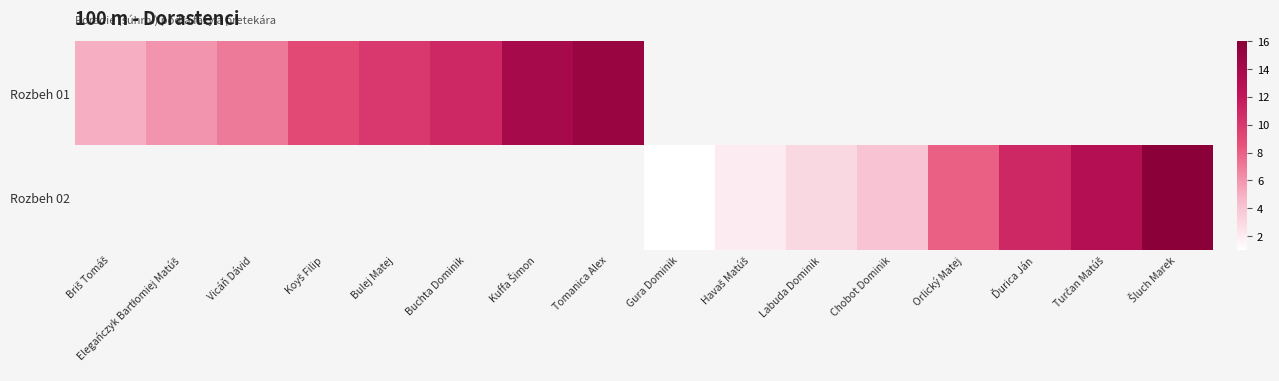

List the series in order of their overall mean, highest first.

Rozbeh 01, Rozbeh 02